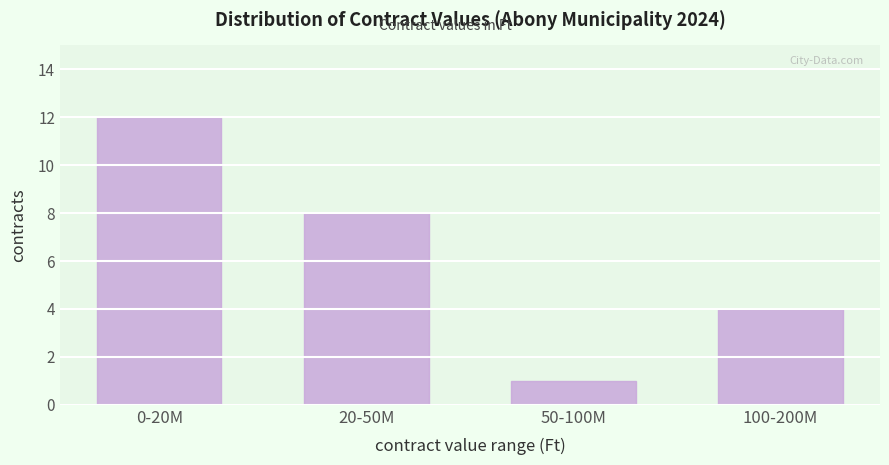

Reading left to right, list all the values displayed in this chart.

12	8	1	4